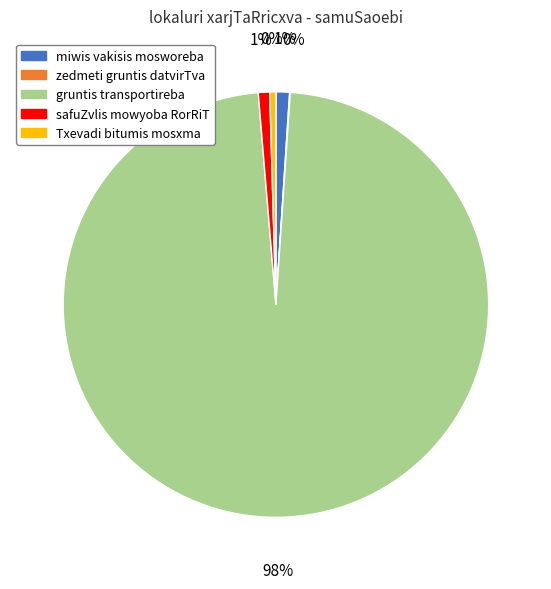

True or false: gruntis transportireba accounts for 90% of the total.

False